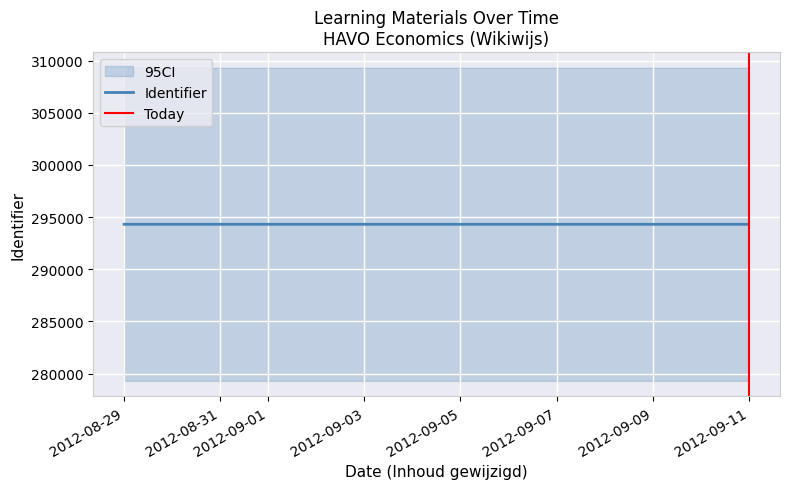

At which category is the sum across all series the highest?

2012-09-11